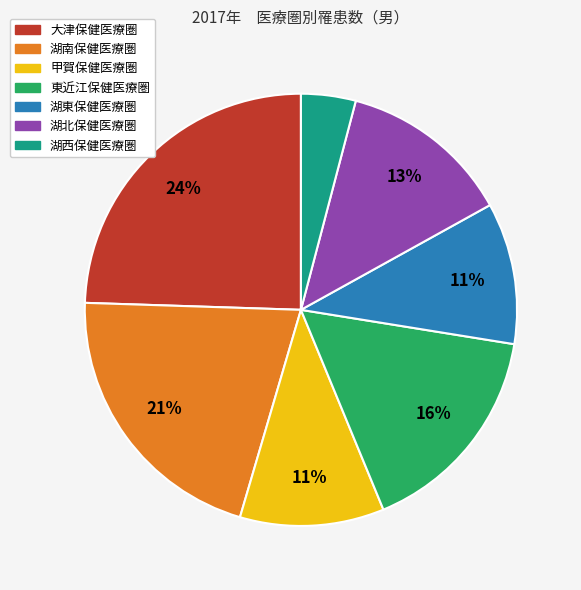

The 湖西保健医療圏 slice represents 4% of the pie. True or false?

True